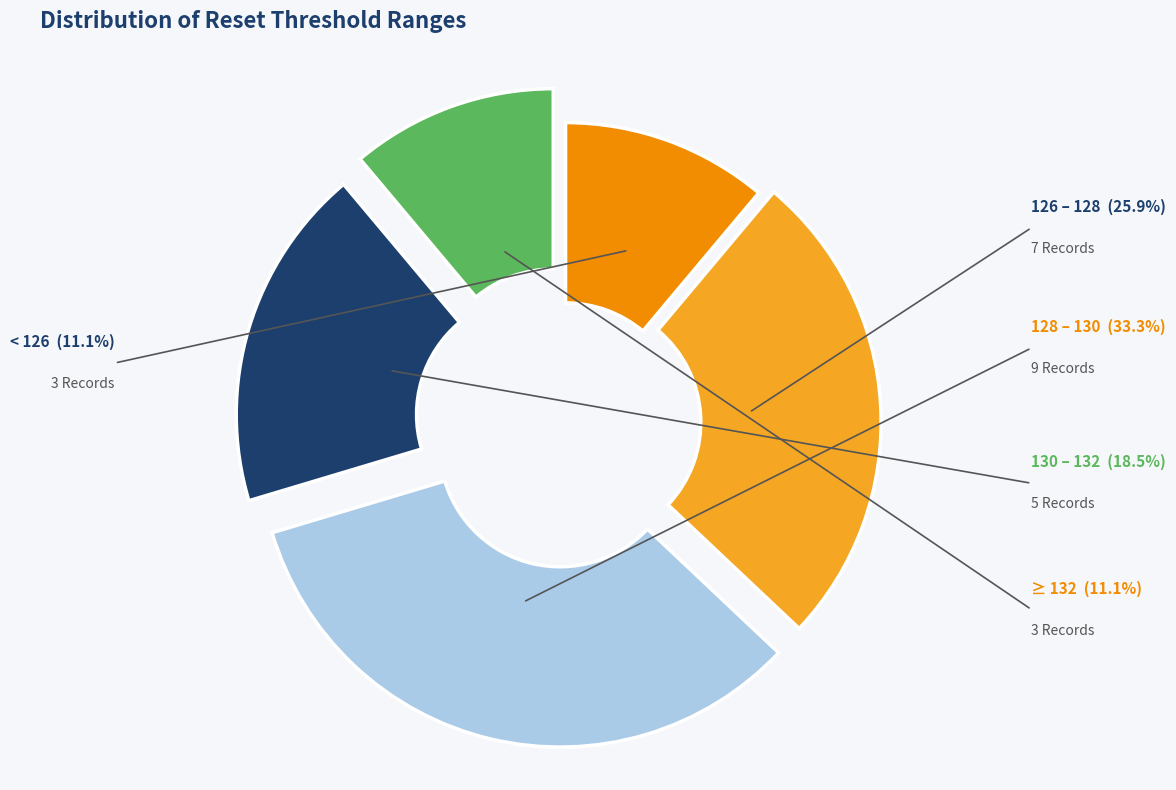

Is there any slice that represents more than half of the pie?

No